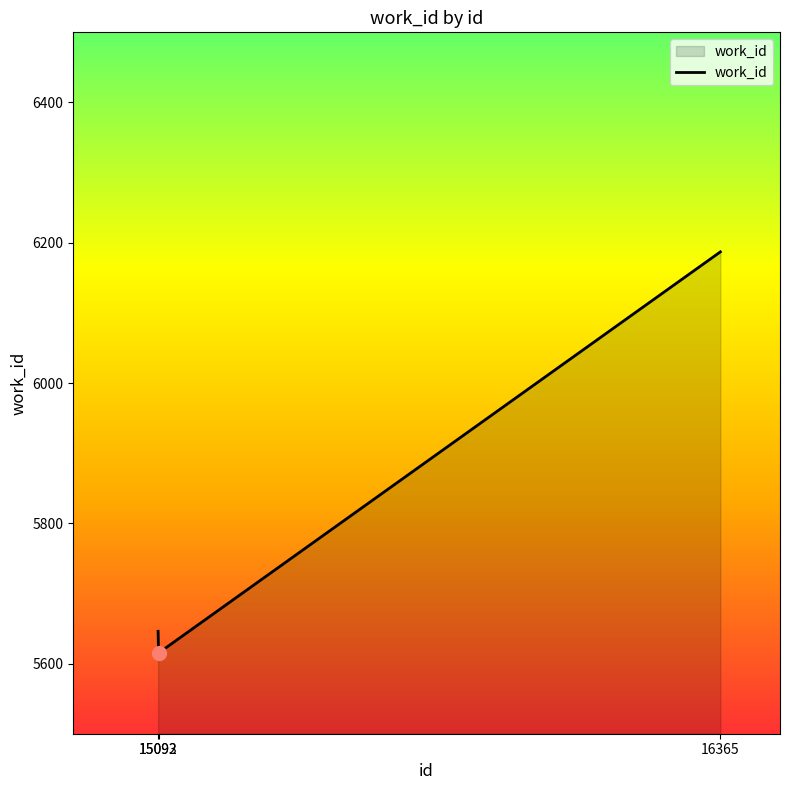

List the labels in order of value, smallest first.

15093, 15092, 16365